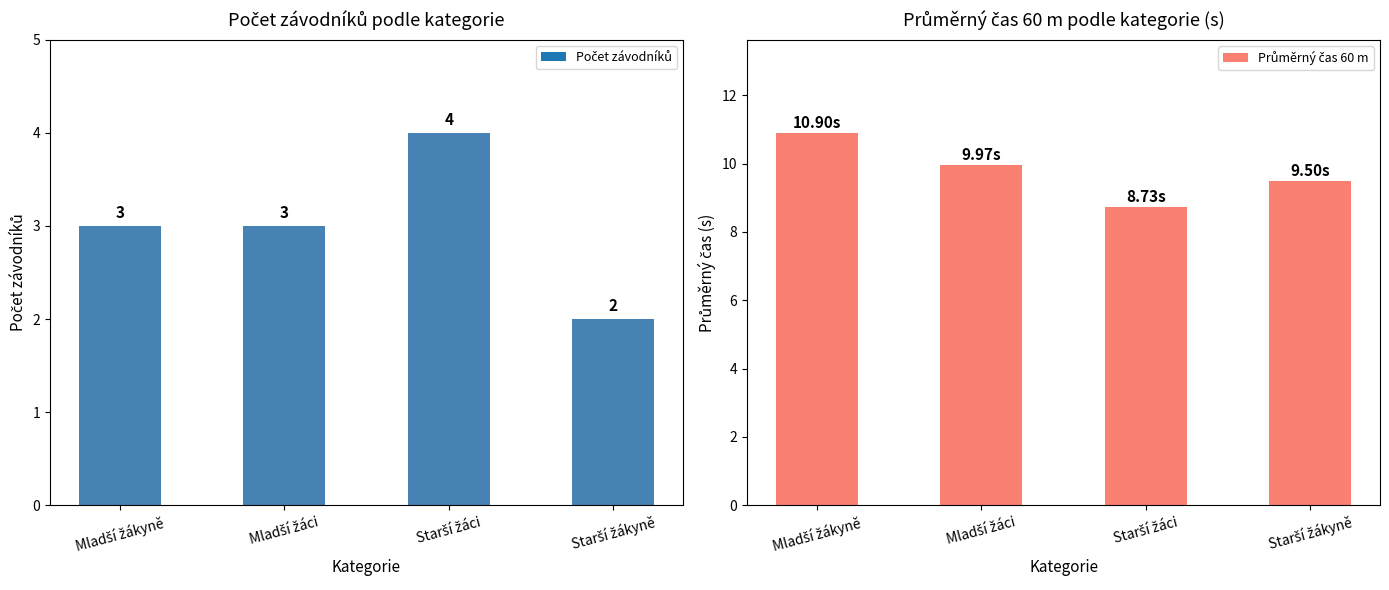

Is it true that the value at Mladší žáci is 10.0?

True